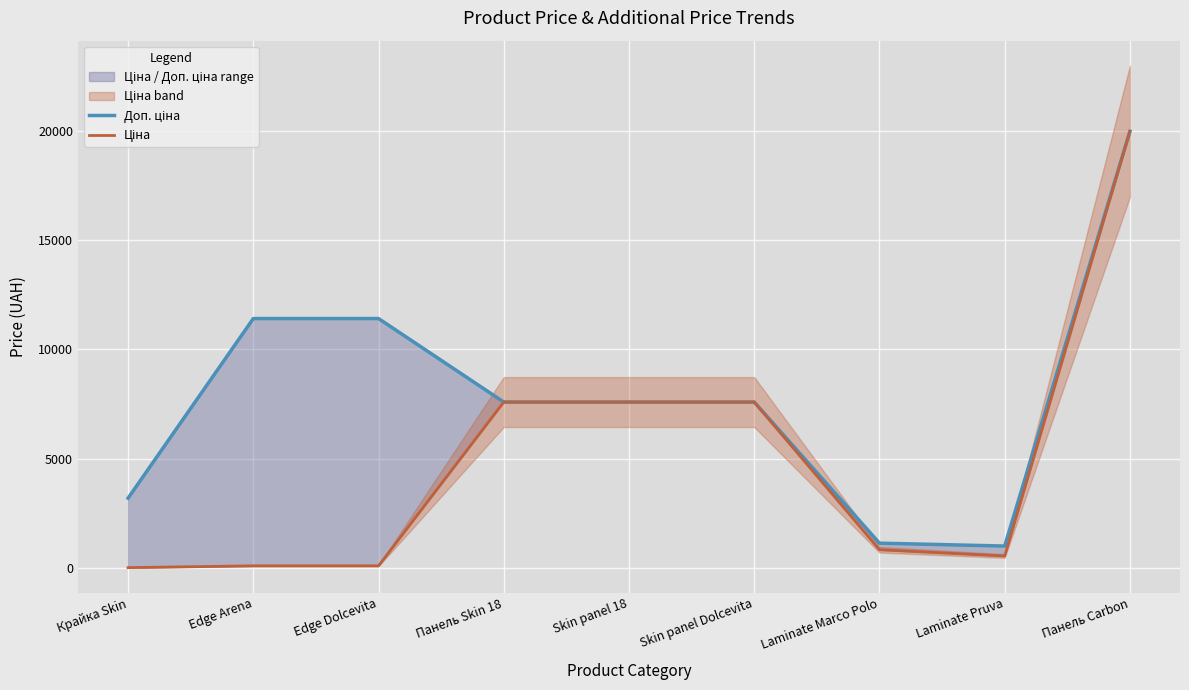

What is the label of the 9th point from the right?

Крайка Skin